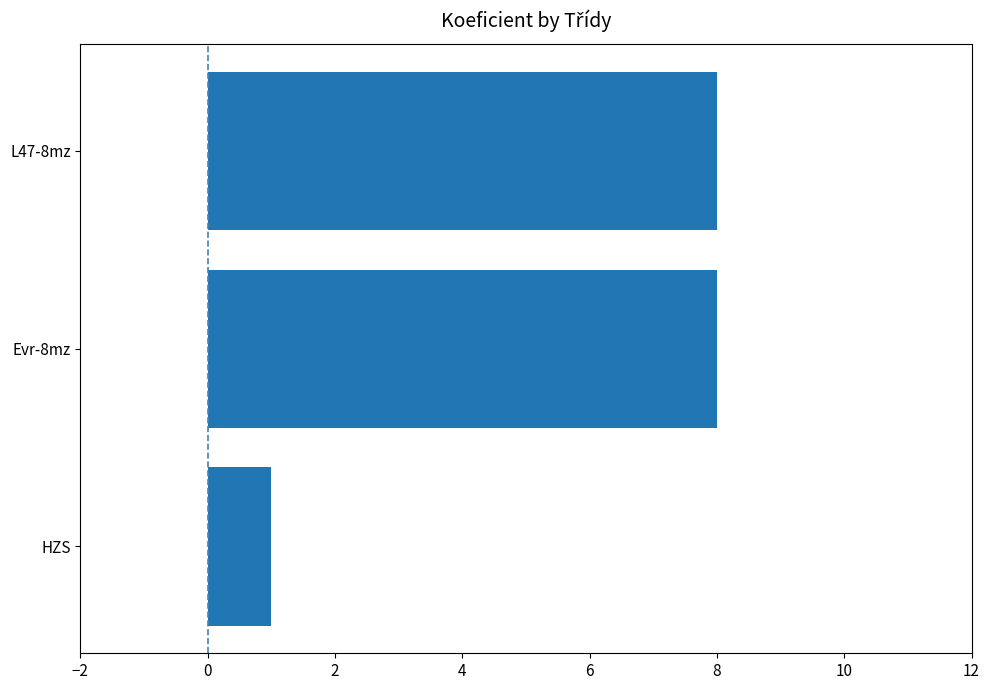

What is the approximate value at Evr-8mz?

8